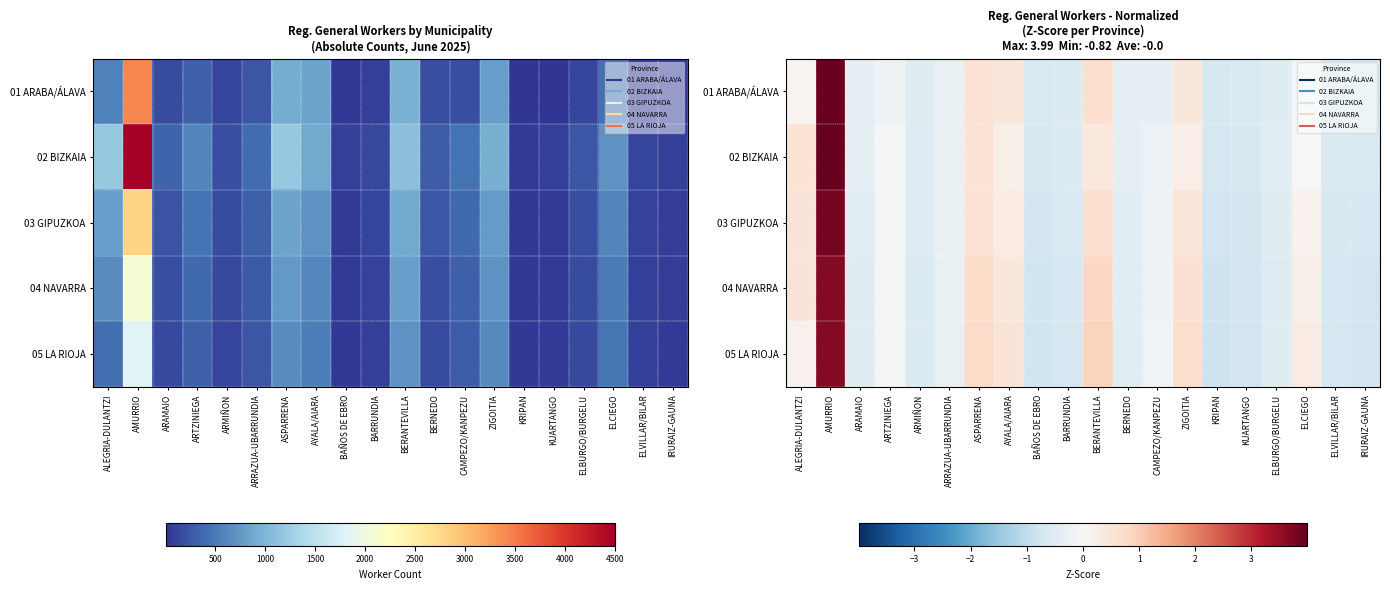

At which label is 05 LA RIOJA closest to 1?

BERANTEVILLA